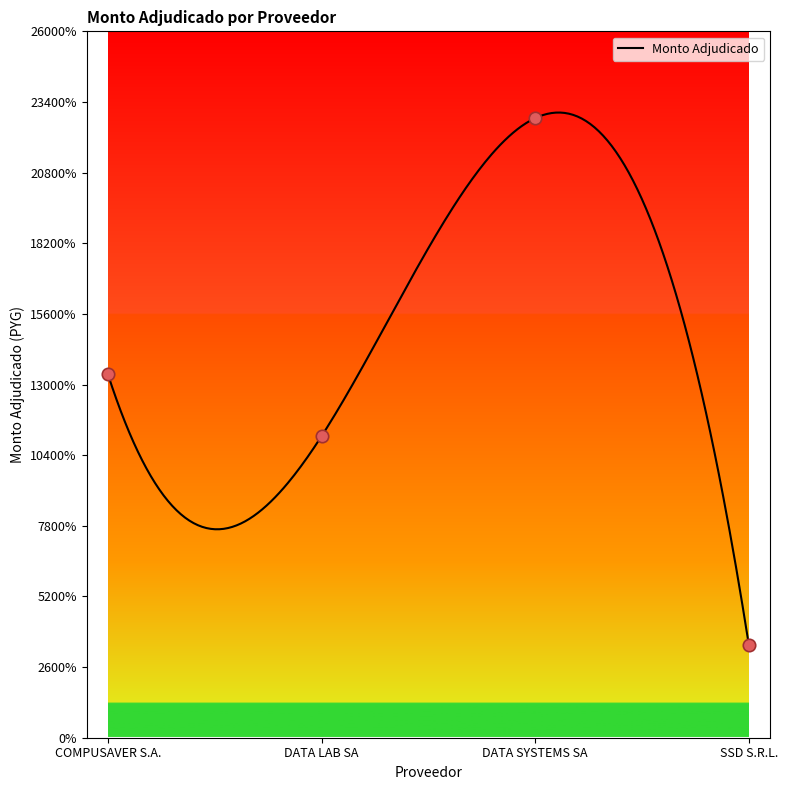

Which has a higher value, COMPUSAVER S.A. or DATA SYSTEMS SA?

DATA SYSTEMS SA